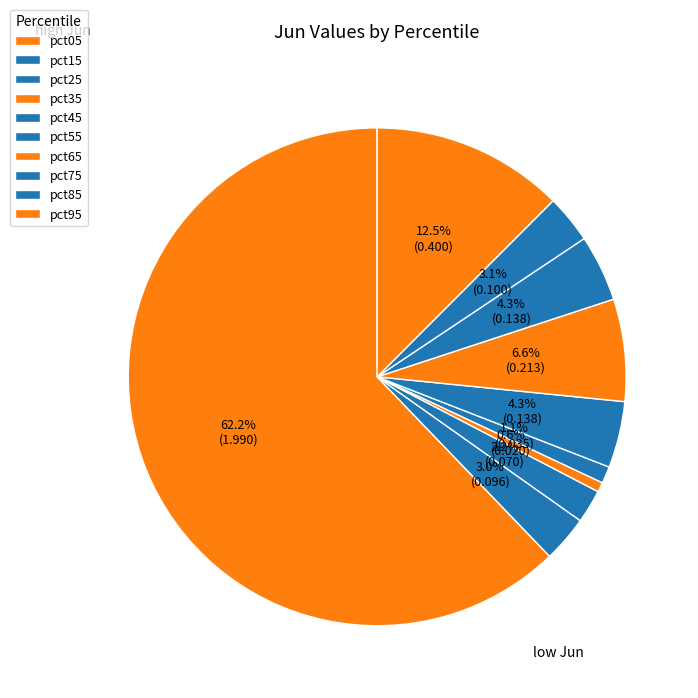

How many slices are in this pie chart?

10